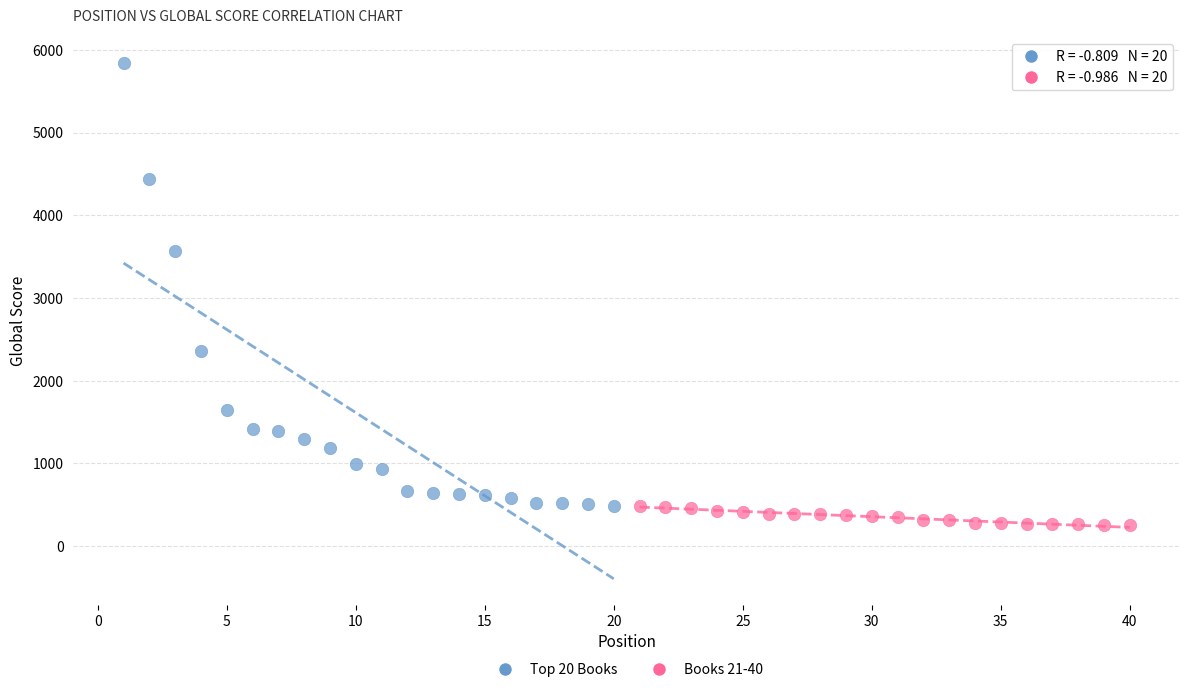

Which series has the largest Y range (max minus min)?

Top 20 Books